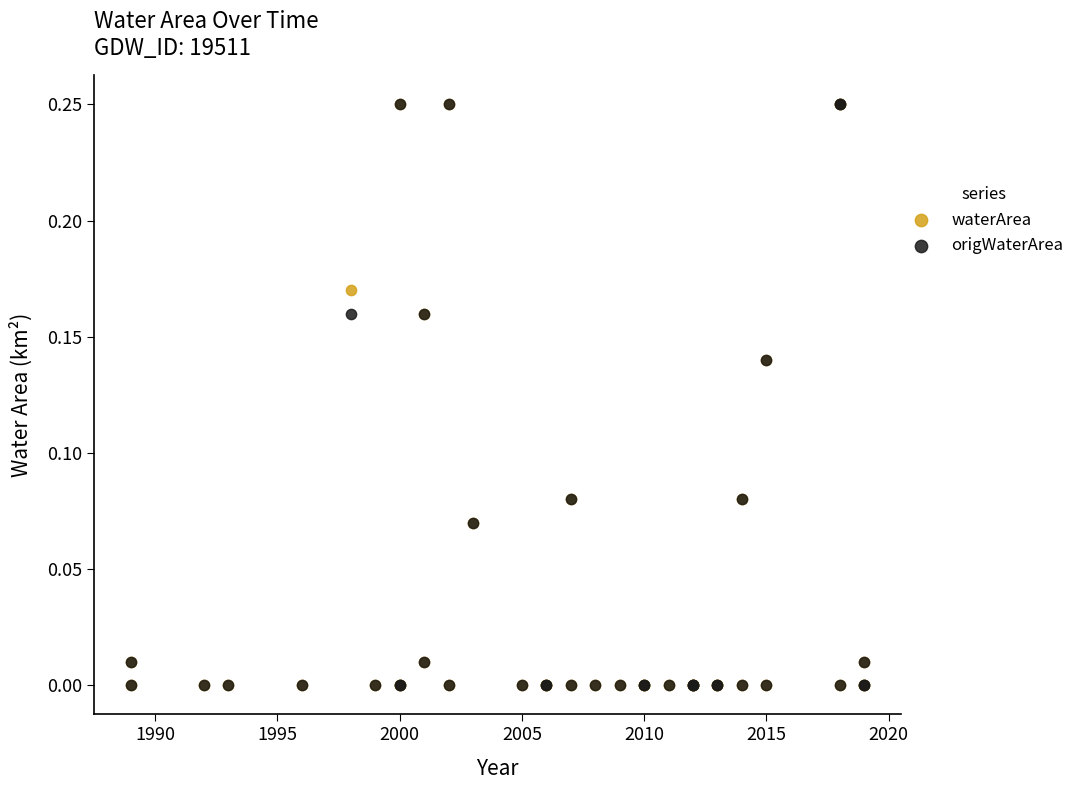

What are all the series names shown in the legend?

waterArea, origWaterArea